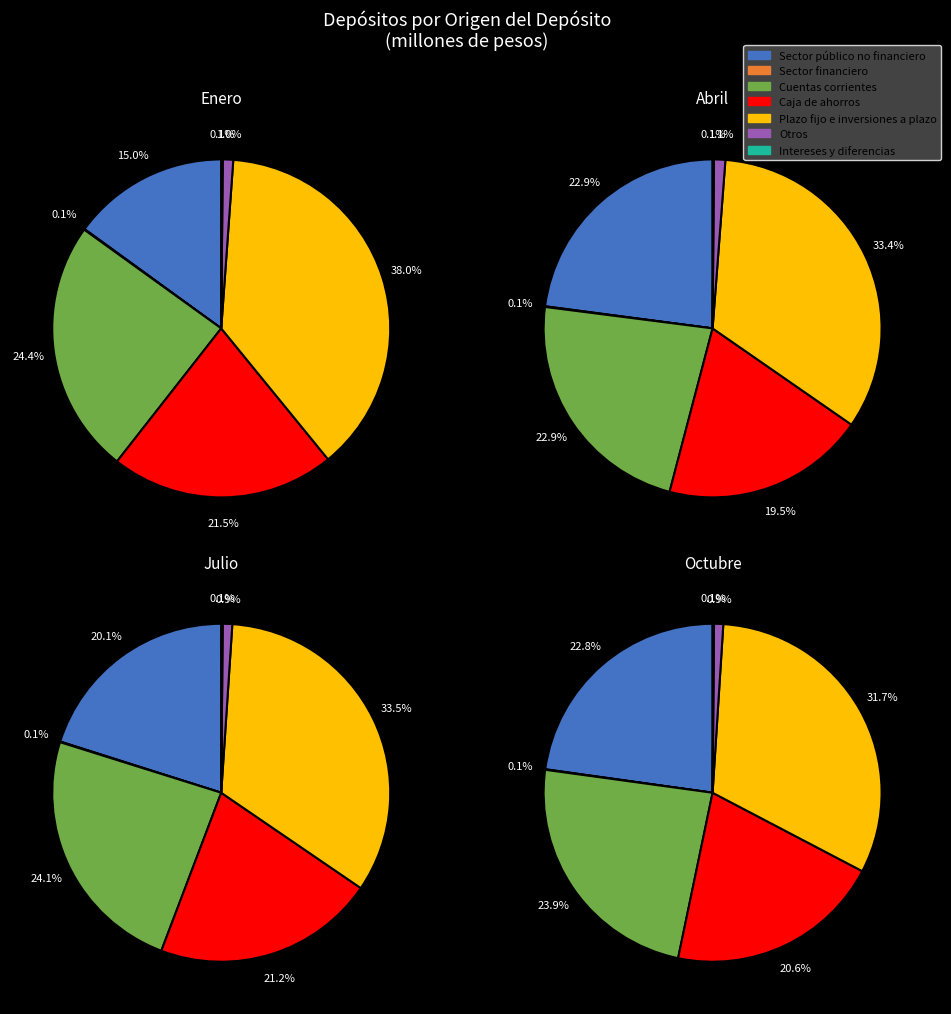

Combined, do Intereses y diferencia de cotizaciones and Otros account for over 50%?

No